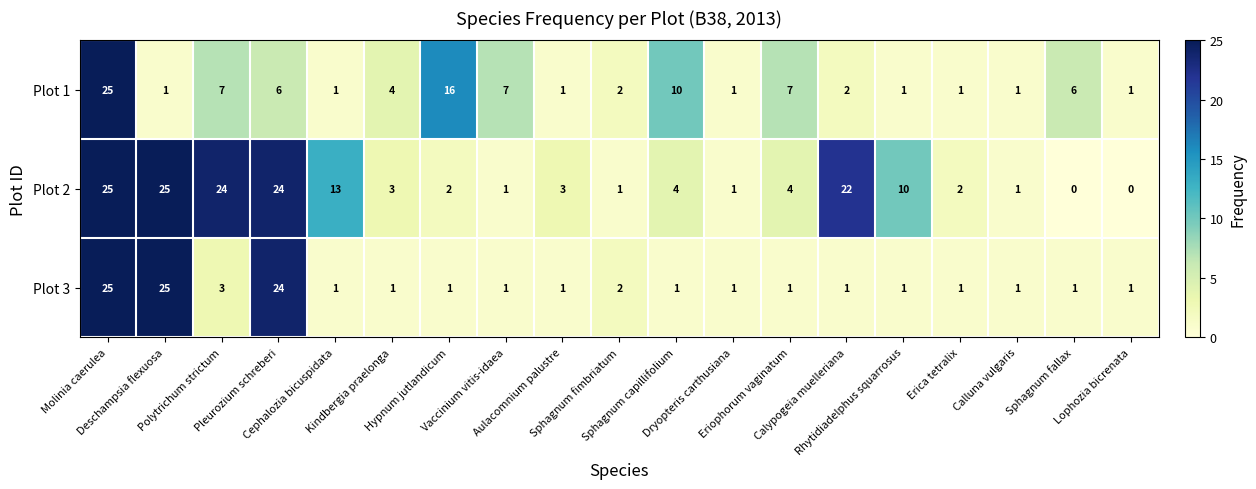

Which series has the largest range (max minus min)?

Plot 2